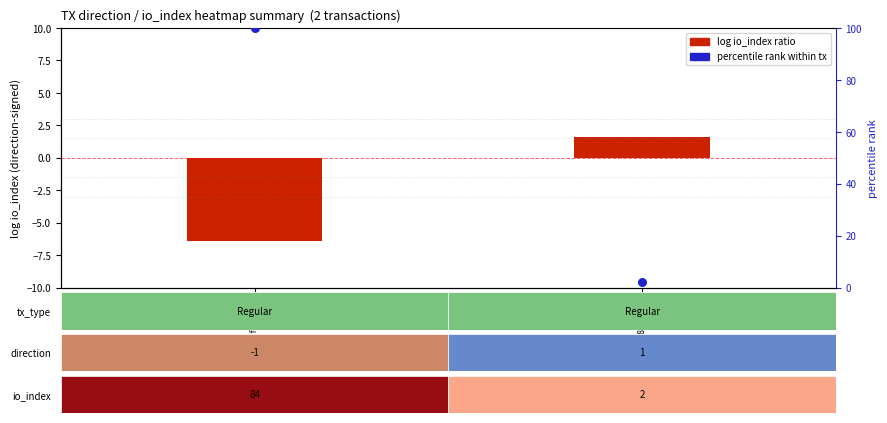

True or false: percentile rank within tx has a value of 100.0 at 0df44a91....

True